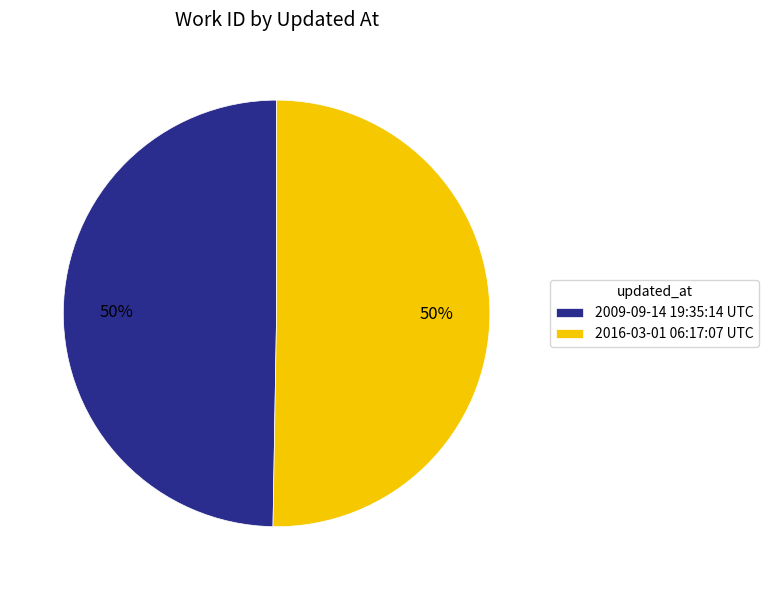

What percentage is the 2009-09-14 19:35:14 UTC slice, to the nearest percent?

50%